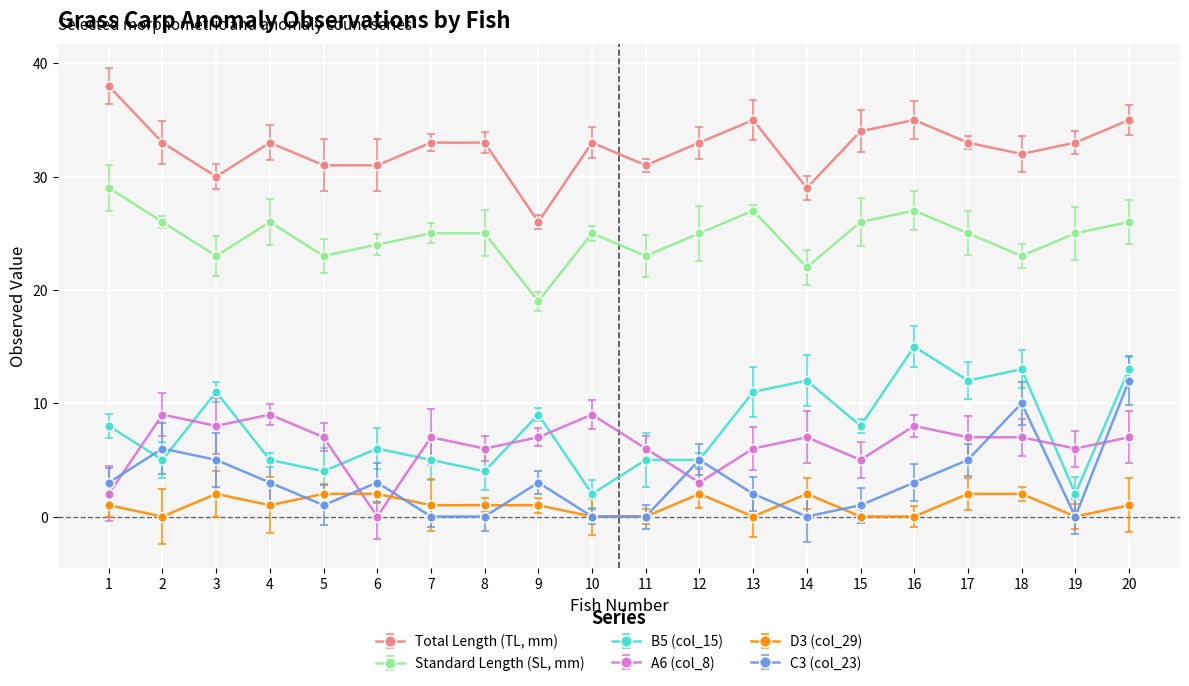

Which series has the largest total across all categories?

Total Length (TL, mm)